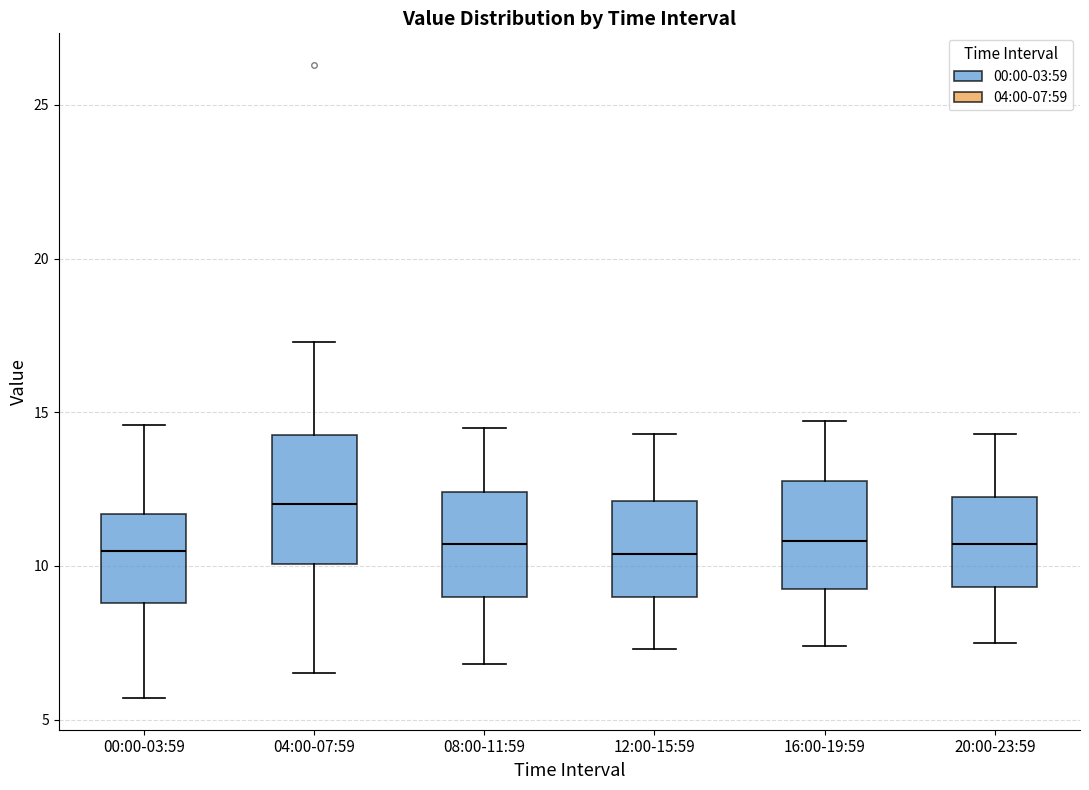

Which box's median line is the highest?

04:00-07:59